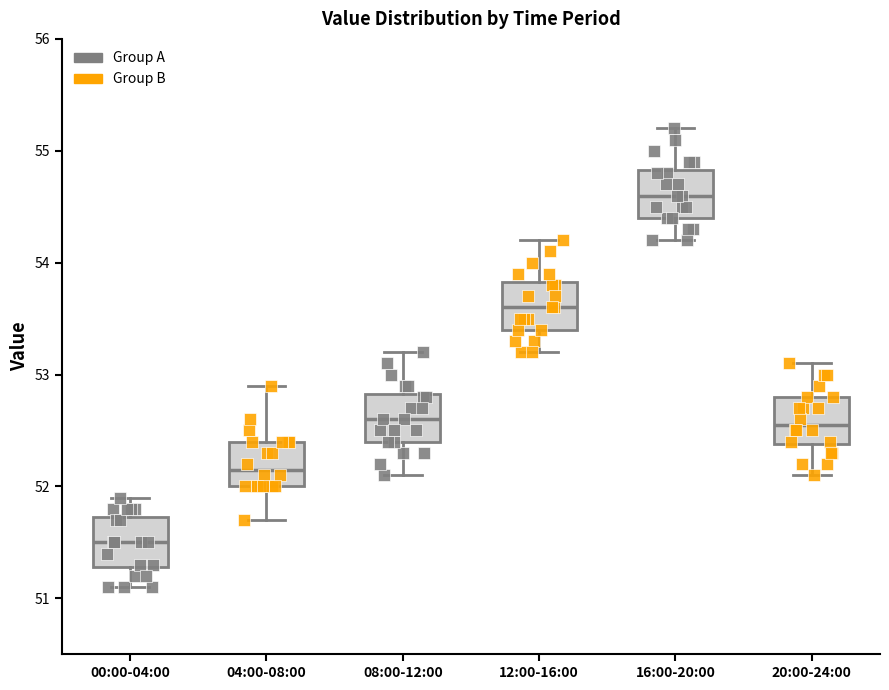

Which box has the lowest median line?

00:00-04:00